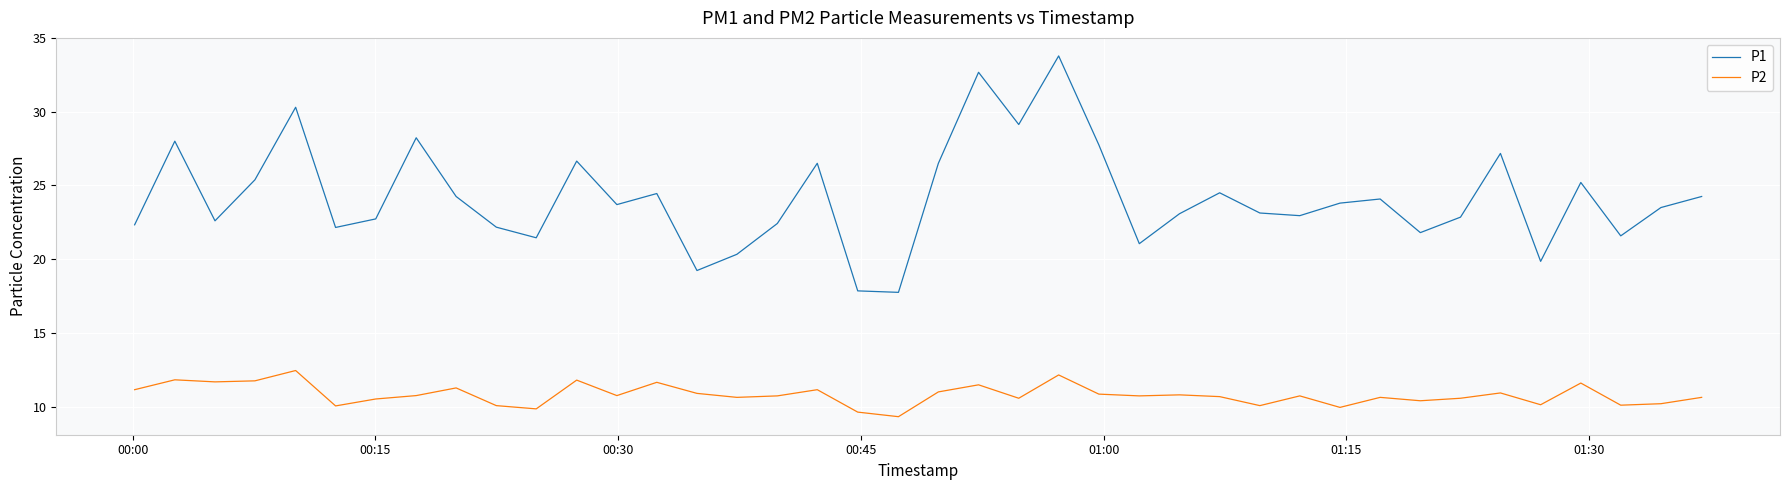

Which series has the largest range (max minus min)?

P1